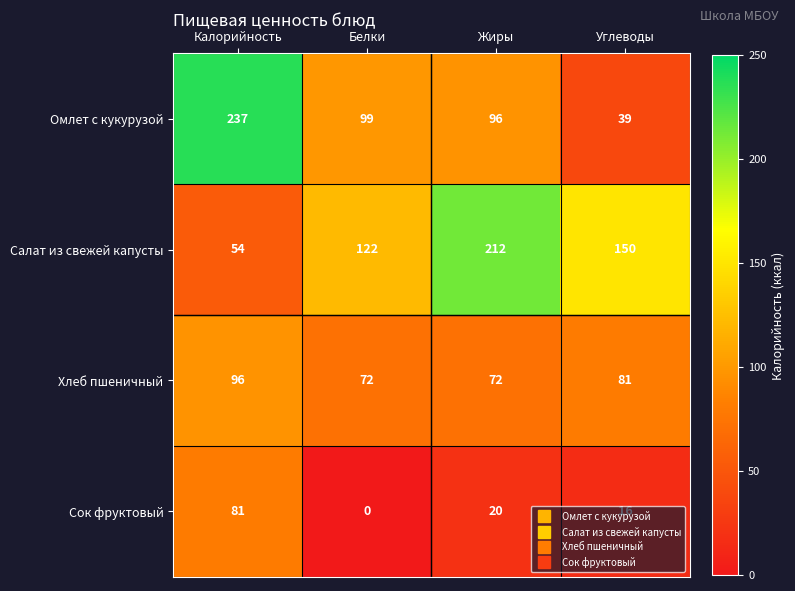

List the series in order of their overall mean, highest first.

Салат из свежей капусты, Омлет с кукурузой, Хлеб пшеничный, Сок фруктовый